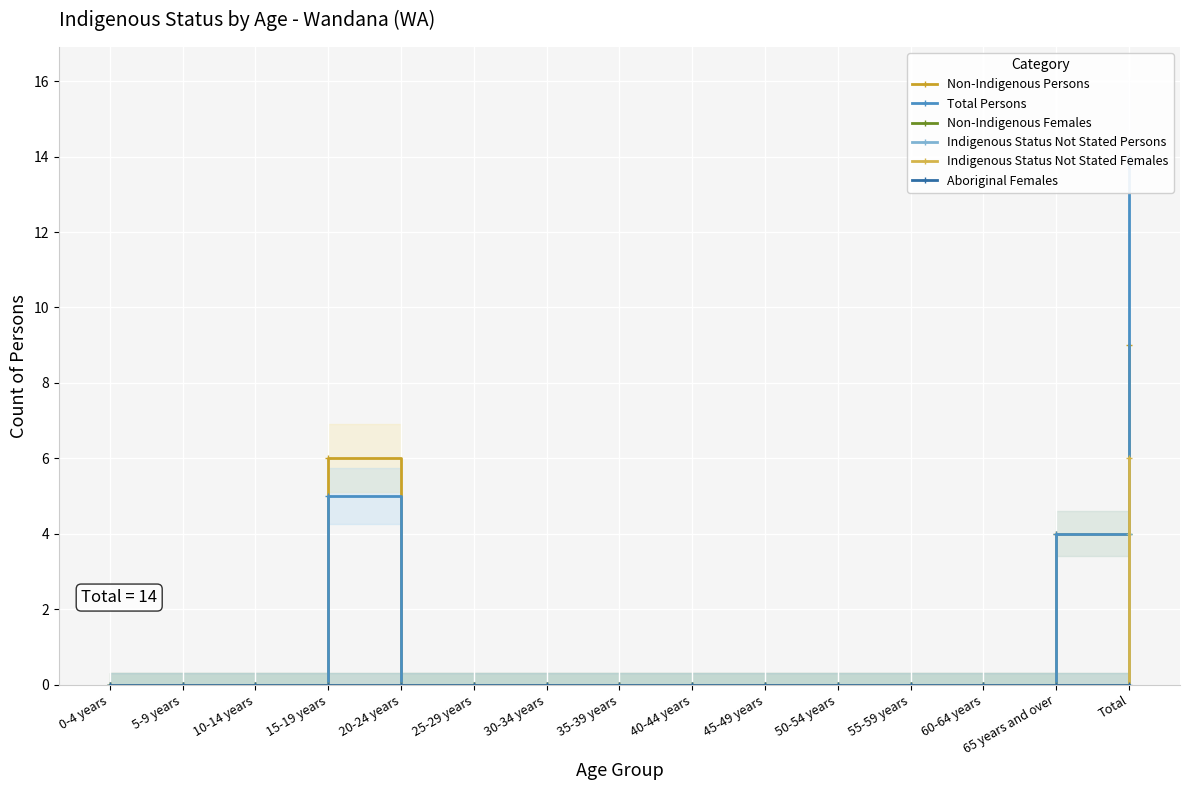

What is the sum of the Total Persons values at 20-24 years and Total?

14